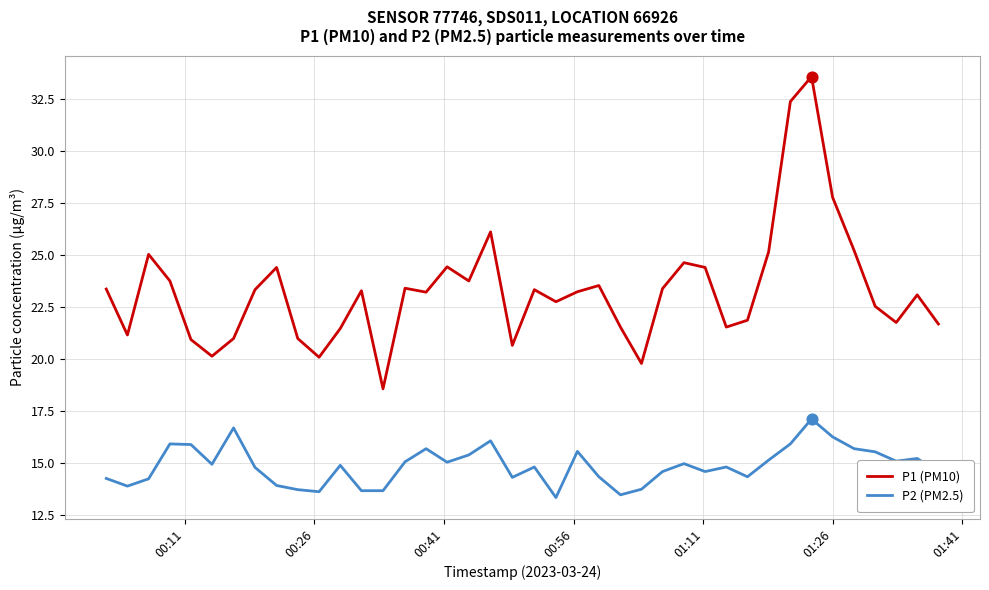

Which series has the largest total across all categories?

P1 (PM10)